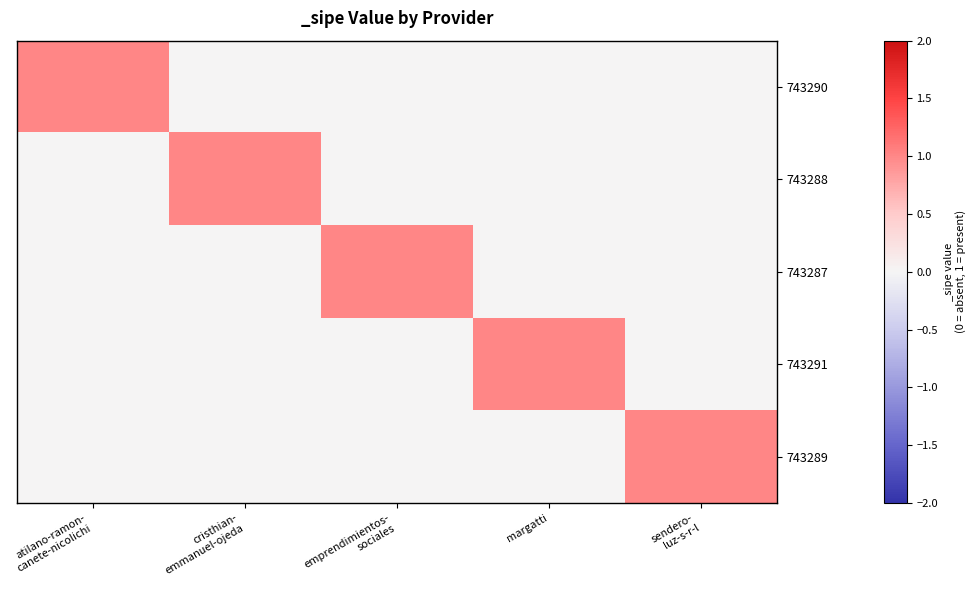

What is the greatest value displayed?

1